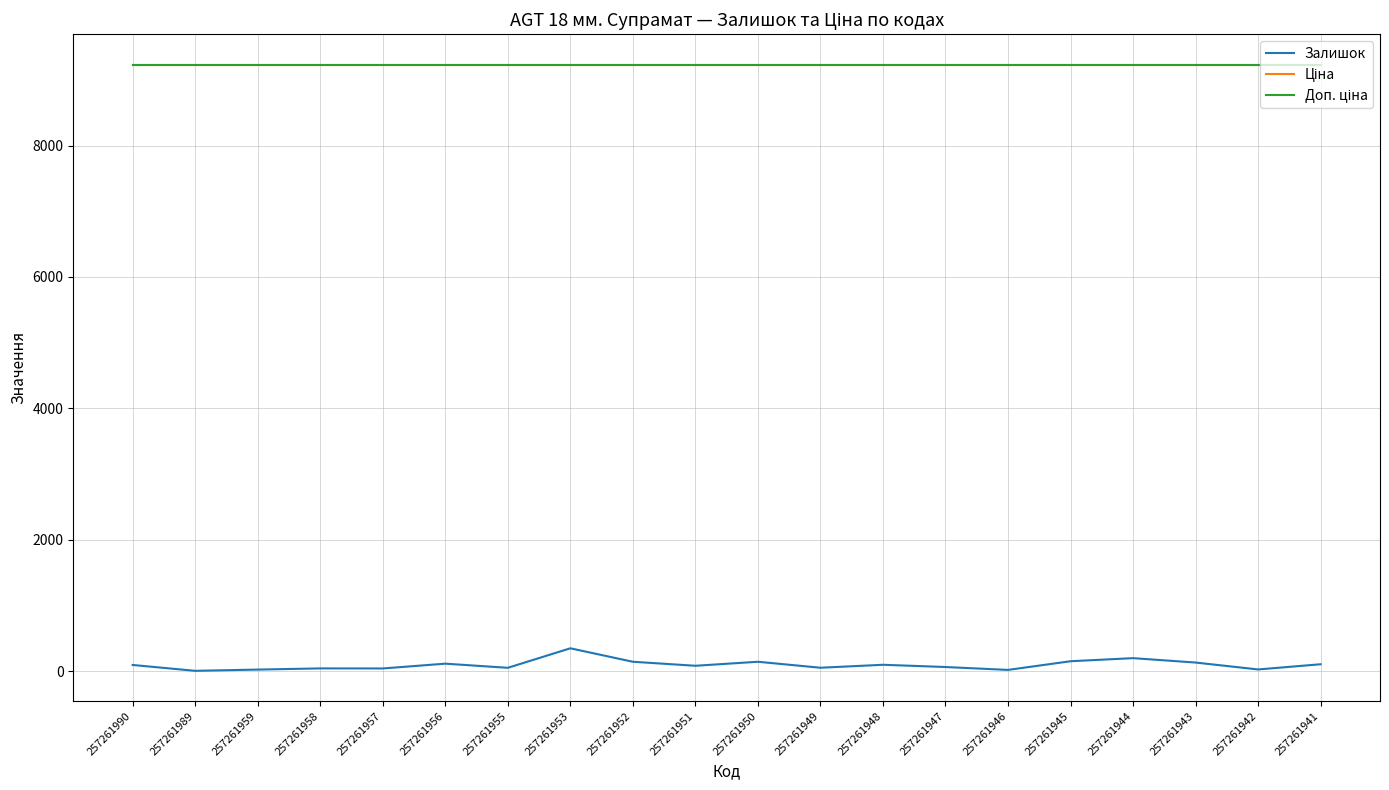

At which category is the sum across all series the highest?

257261953